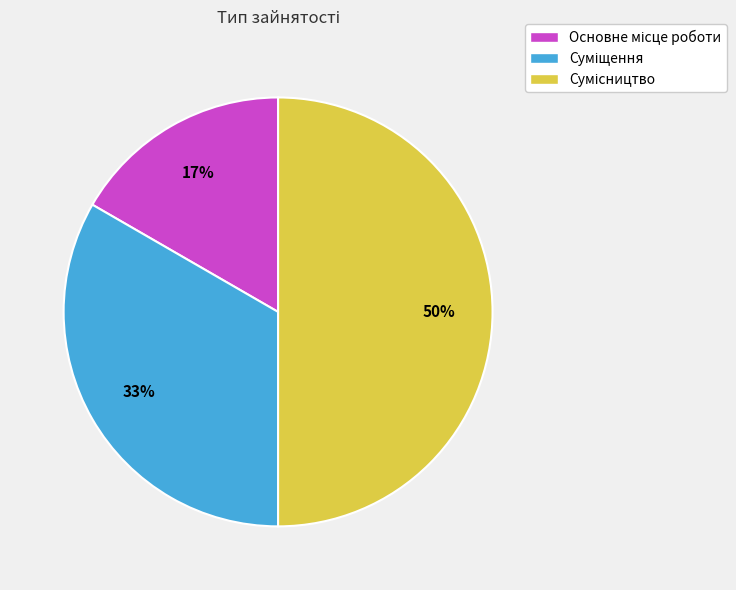

To the nearest percent, what is the average slice percentage?

33%